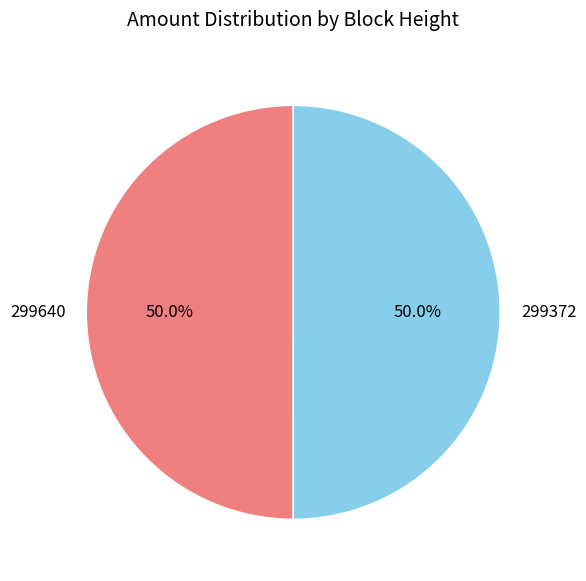

How many slices are in this pie chart?

2